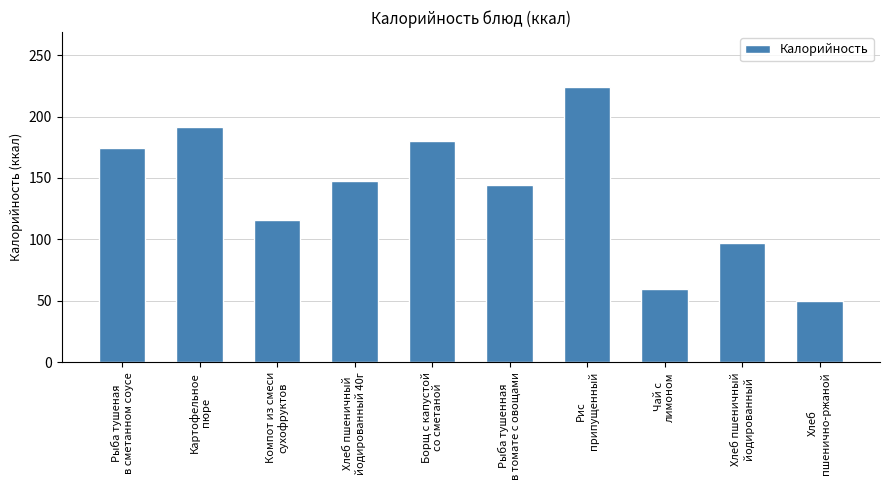

Rank the categories by value from lowest to highest.

Хлеб
пшенично-ржаной, Чай с
лимоном, Хлеб пшеничный
йодированный, Компот из смеси
сухофруктов, Рыба тушенная
в томате с овощами, Хлеб пшеничный
йодированный 40г, Рыба тушеная
в сметанном соусе, Борщ с капустой
со сметаной, Картофельное
пюре, Рис
припущенный